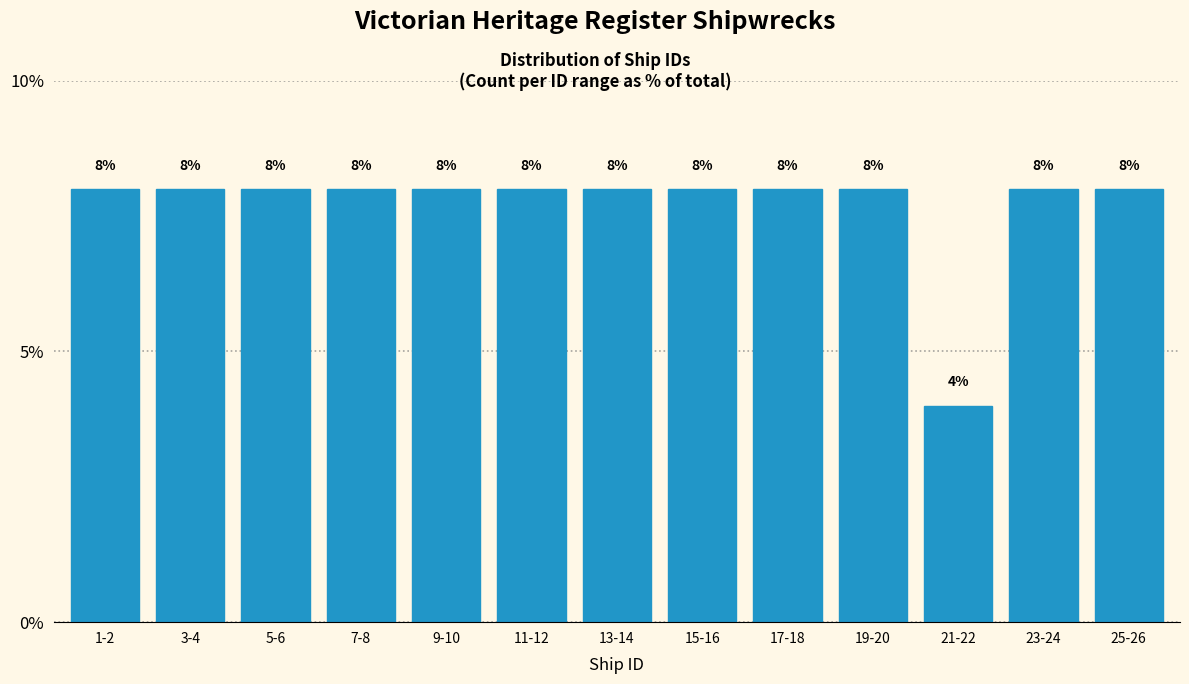

Reading left to right, what are all the values shown in this chart?

8	8	8	8	8	8	8	8	8	8	4	8	8